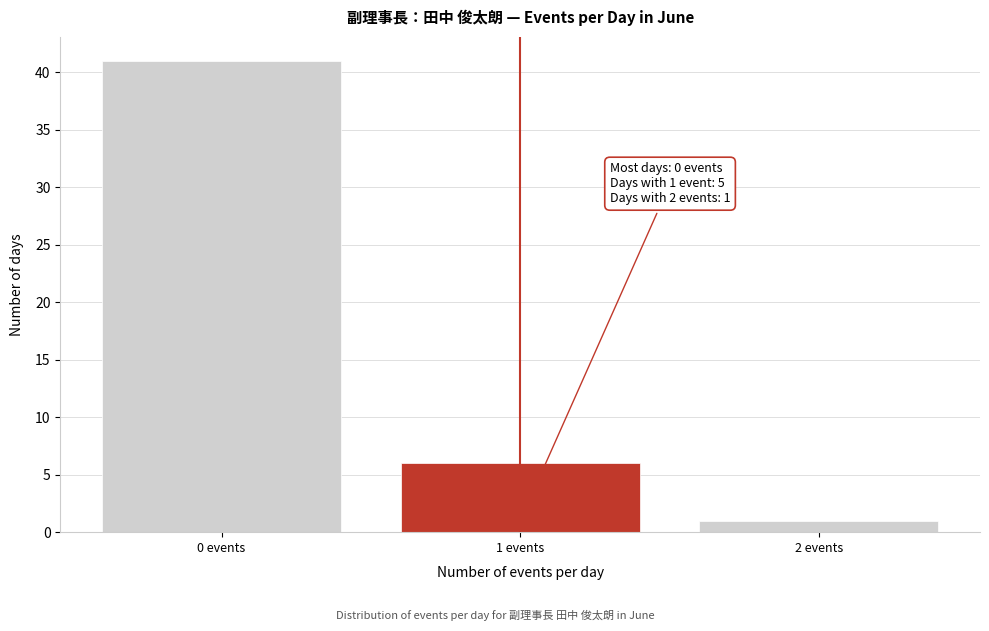

Which range on the x-axis has the tallest bar?

-0.5 to 0.5